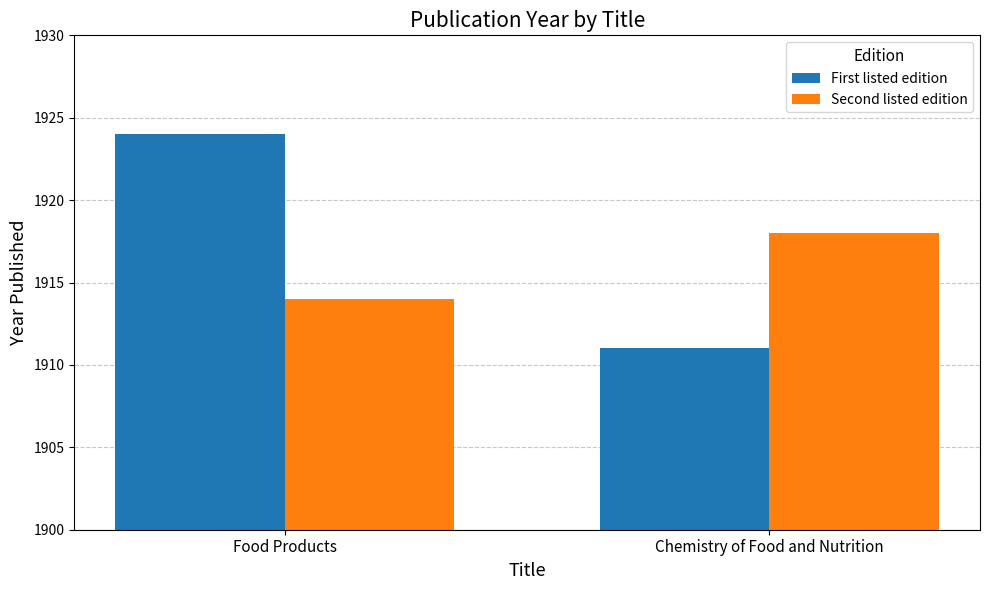

At which label is Second listed edition closest to 1916?

Food Products